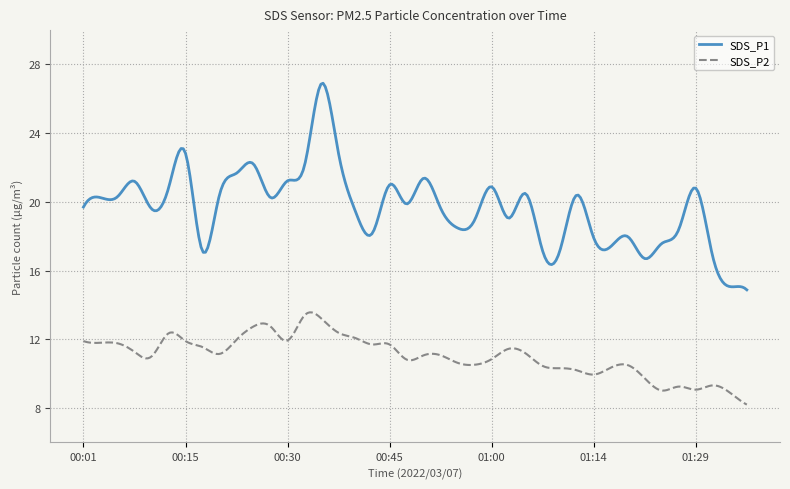

What are all the series names shown in the legend?

SDS_P1, SDS_P2